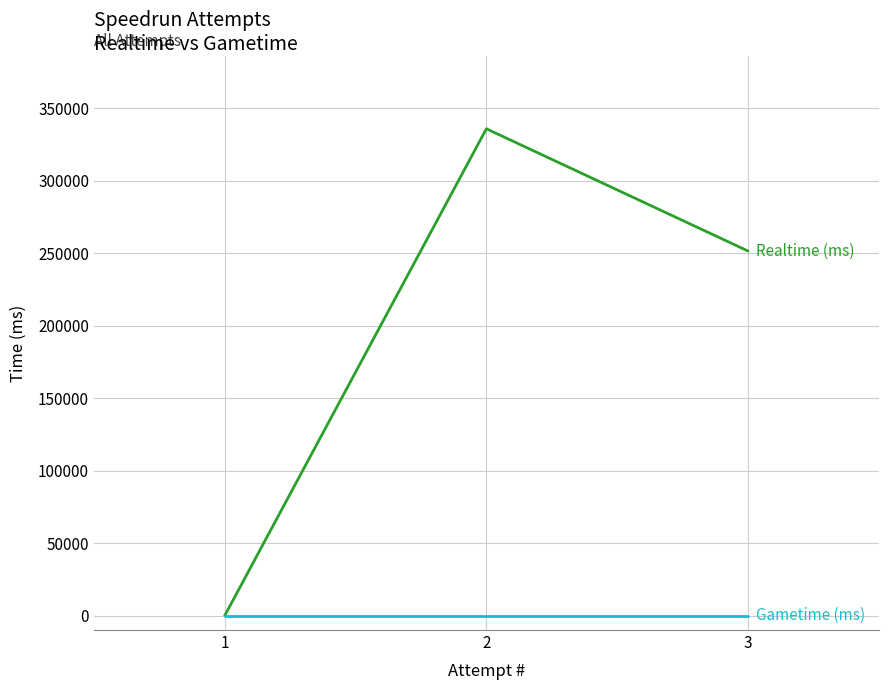

Count the number of categories in the chart.

3